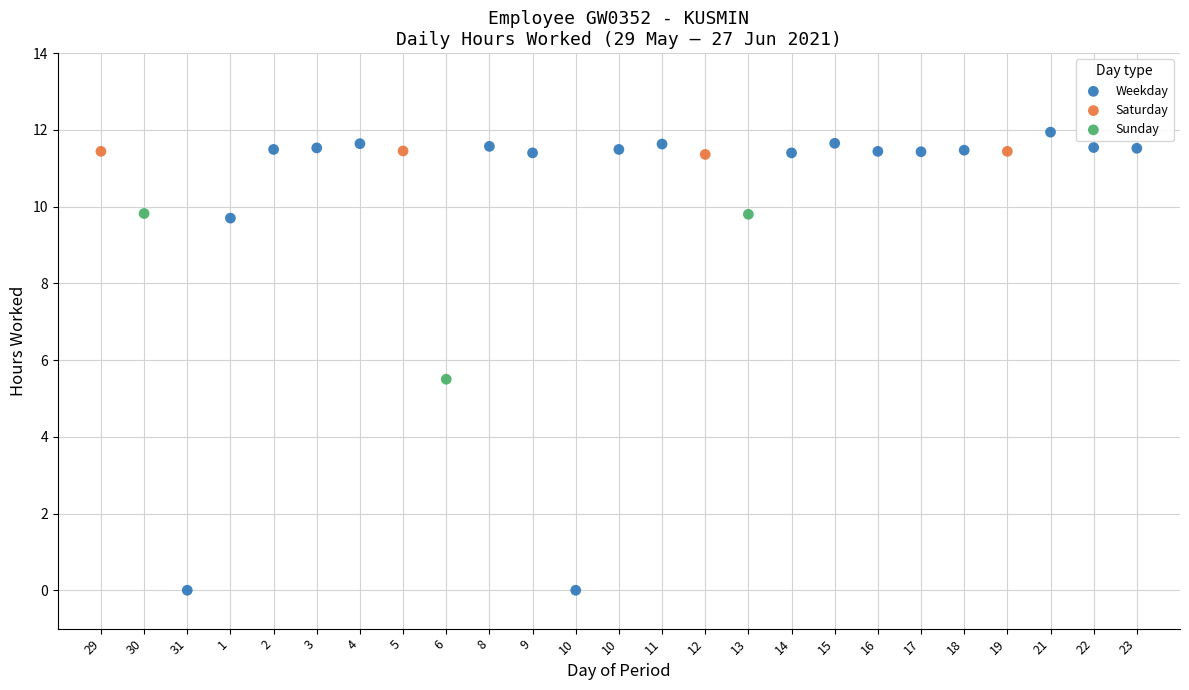

Which series has the widest spread of Y values?

Weekday